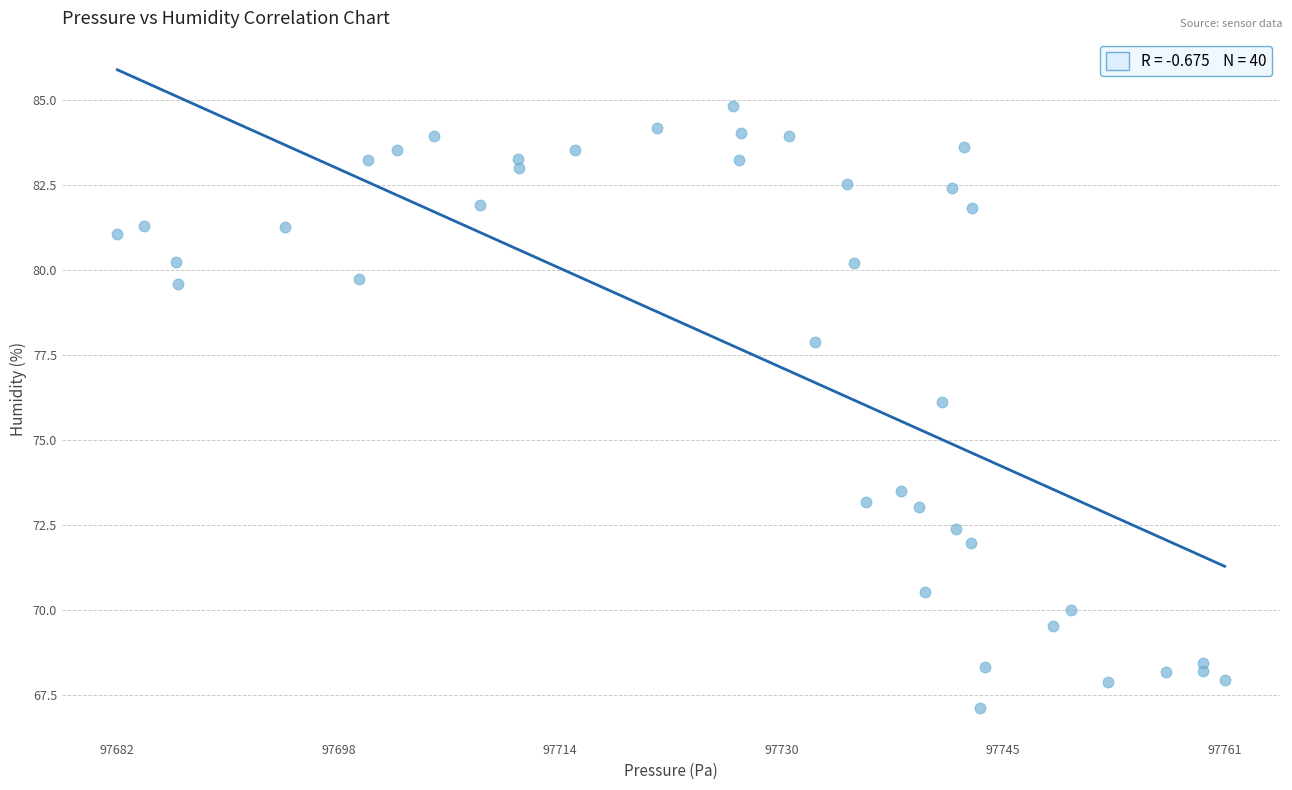

What Y value in the scatter plot is closest to 75?

76.1